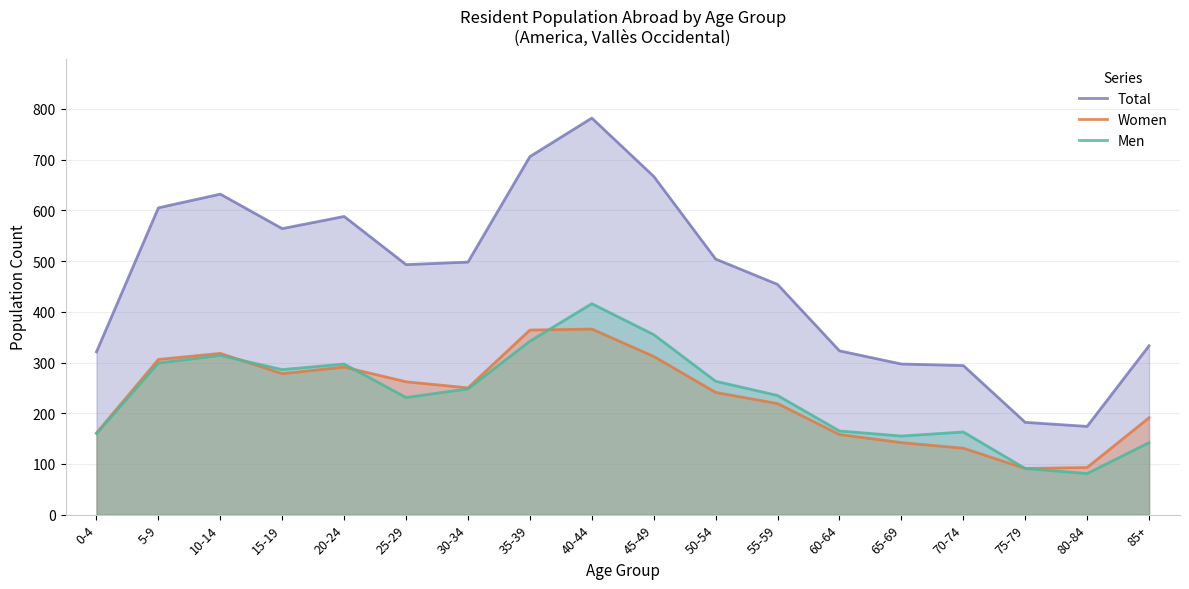

What is the sum of the Total values at 30-34 and 70-74?

792